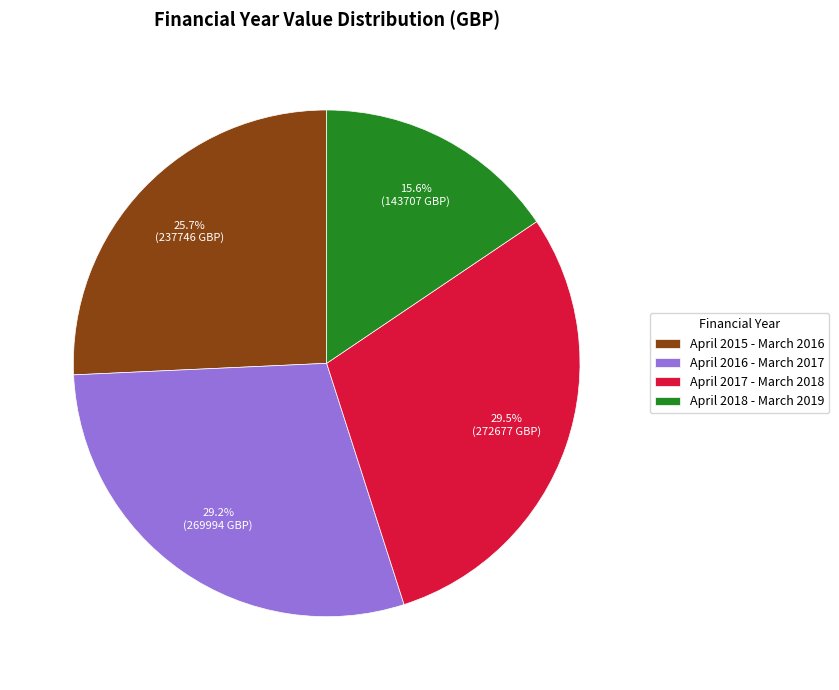

What percentage is the April 2016 - March 2017 slice, to the nearest percent?

29%